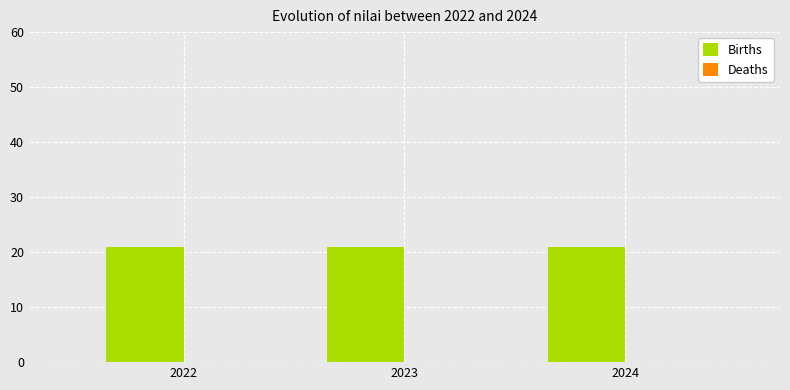

Which has a higher value, 2022 or 2023?

2022